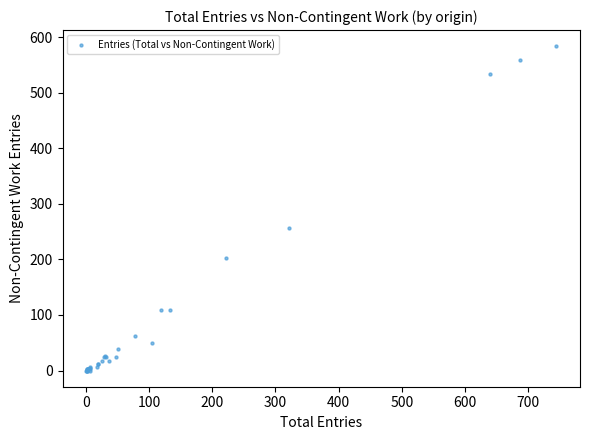

What Y value in the scatter plot is closest to 292?

257